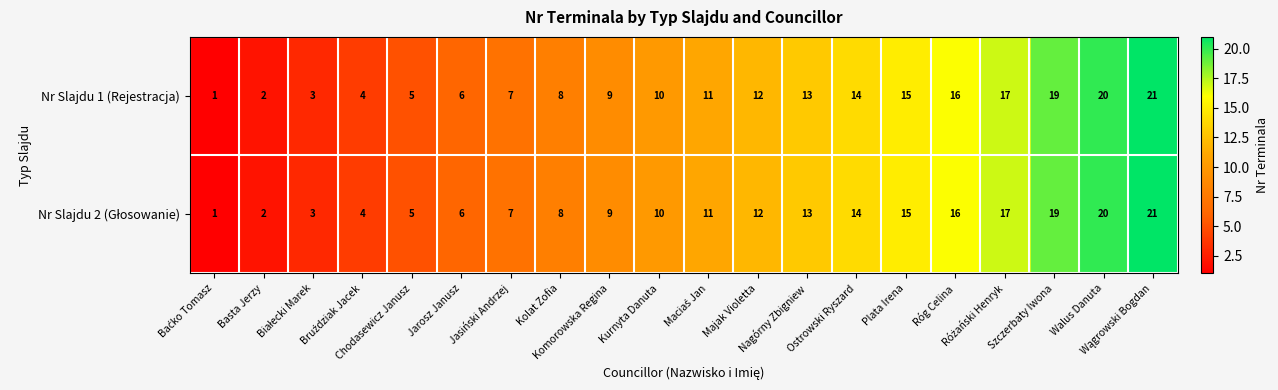

Count the number of data series in this chart.

2